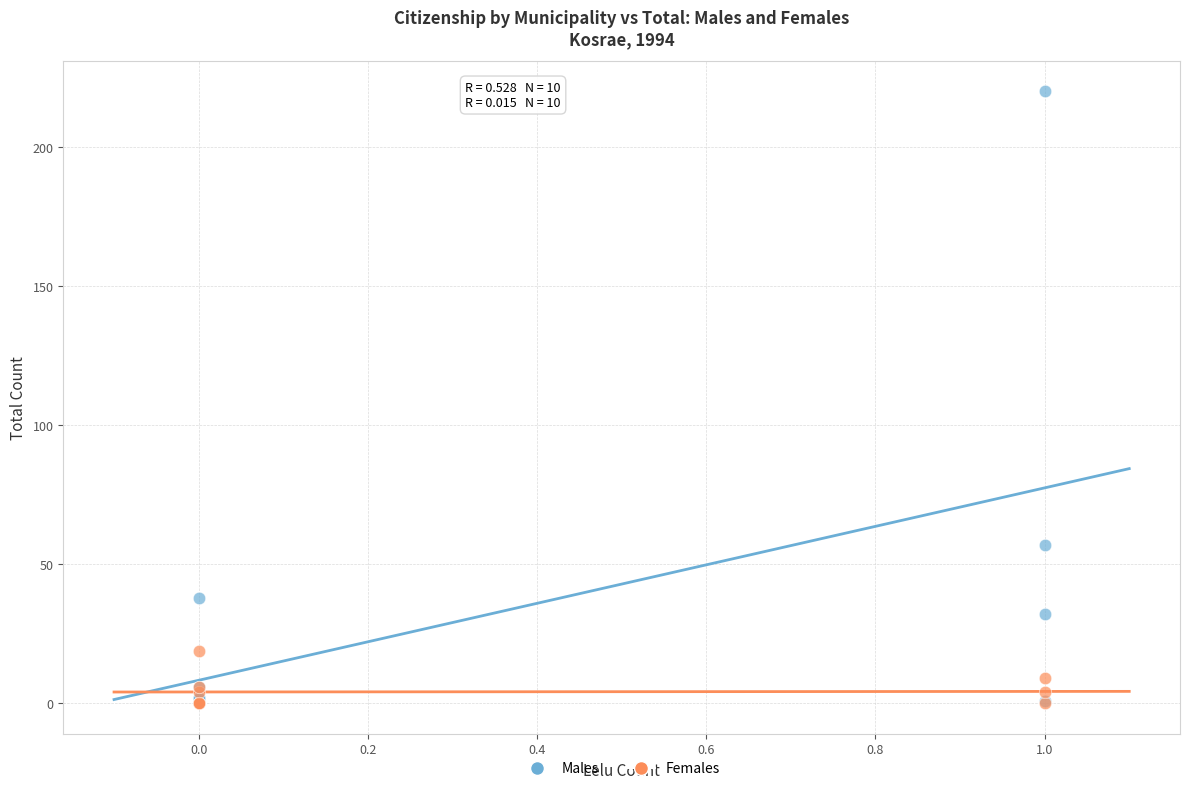

Which series reaches the maximum Y coordinate?

Males